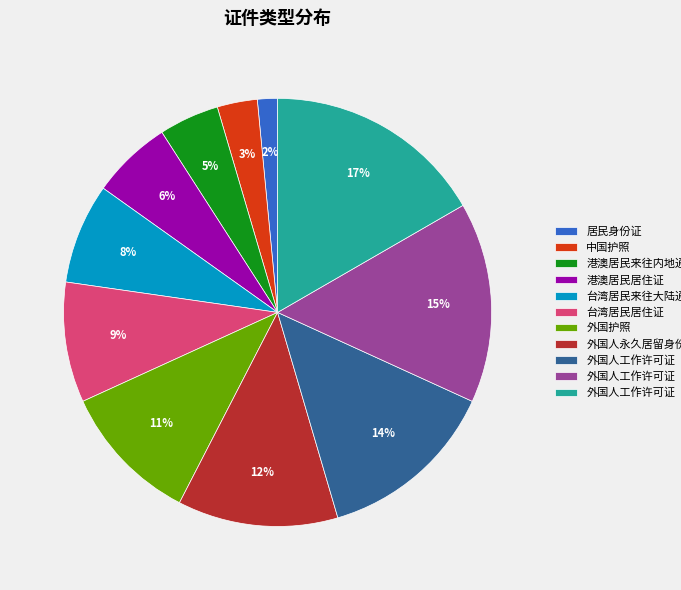

How many segments does this pie chart have?

11